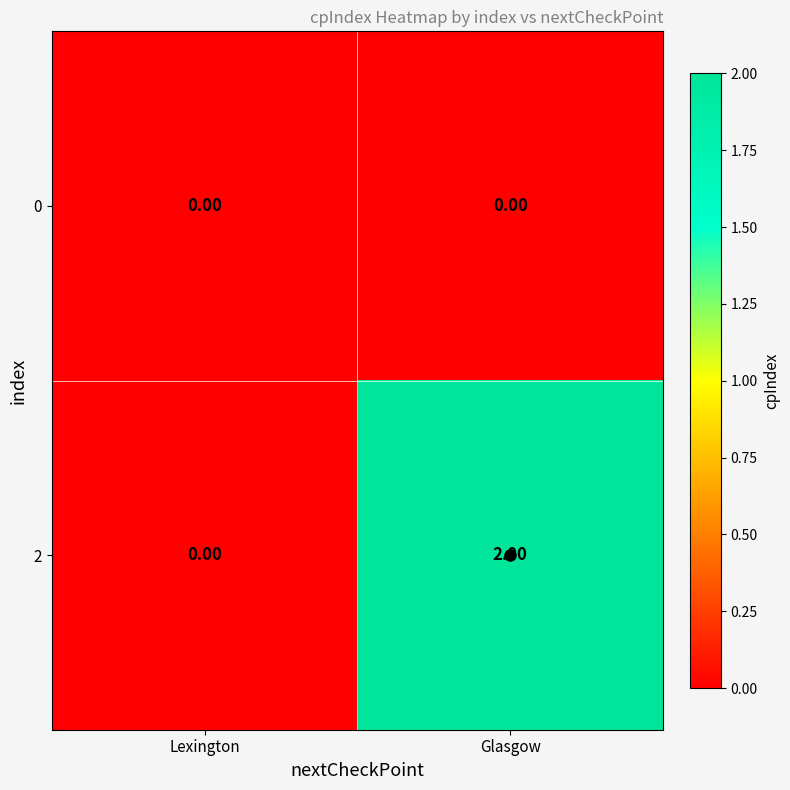

At which category does the chart reach its peak across all series?

Glasgow